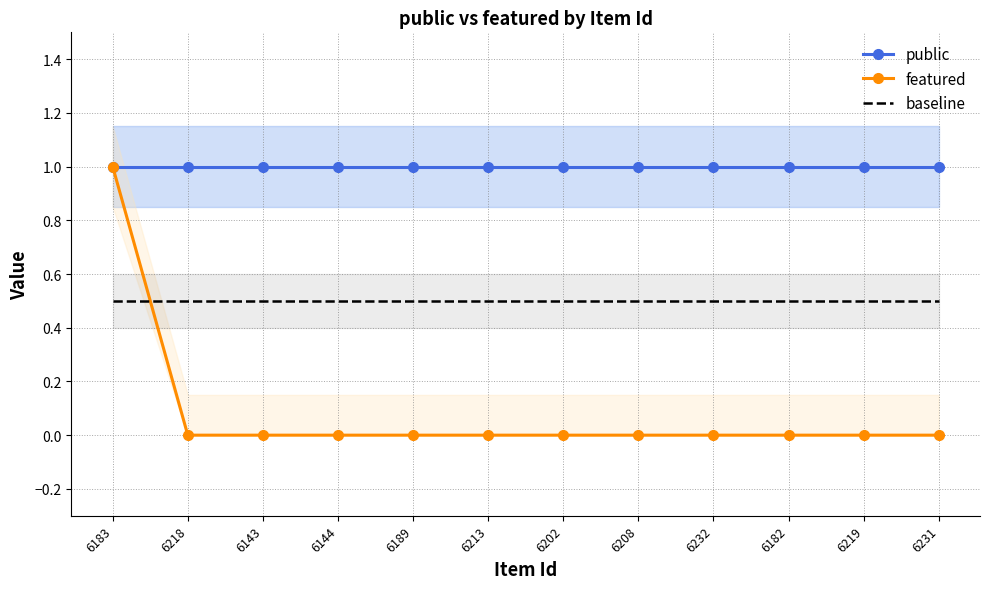

Rank the categories by public value from highest to lowest.

6183, 6218, 6143, 6144, 6189, 6213, 6202, 6208, 6232, 6182, 6219, 6231